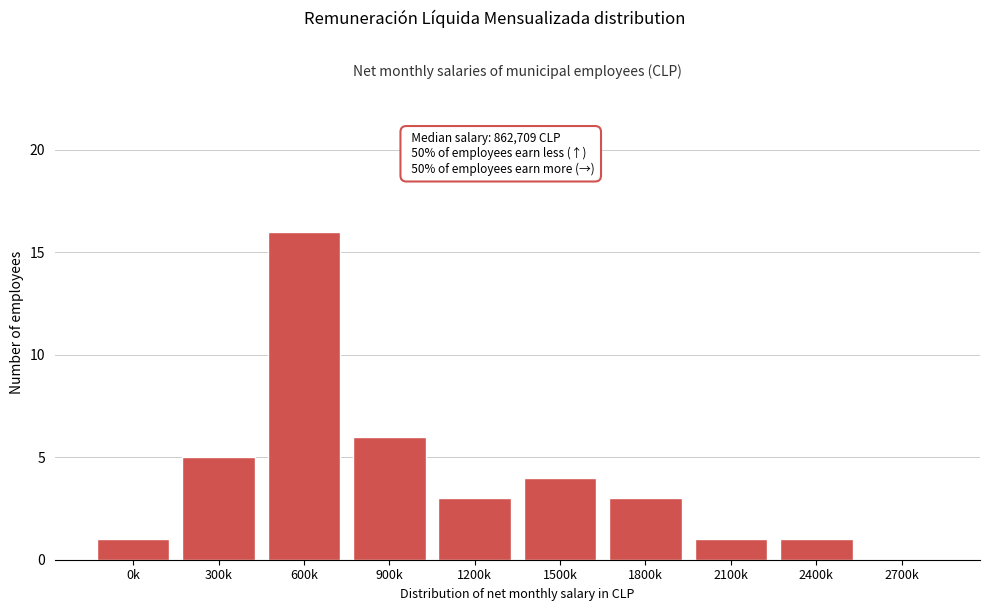

Reading left to right, extract all data points from this chart.

0k=1	300k=5	600k=16	900k=6	1200k=3	1500k=4	1800k=3	2100k=1	2400k=1	2700k=0